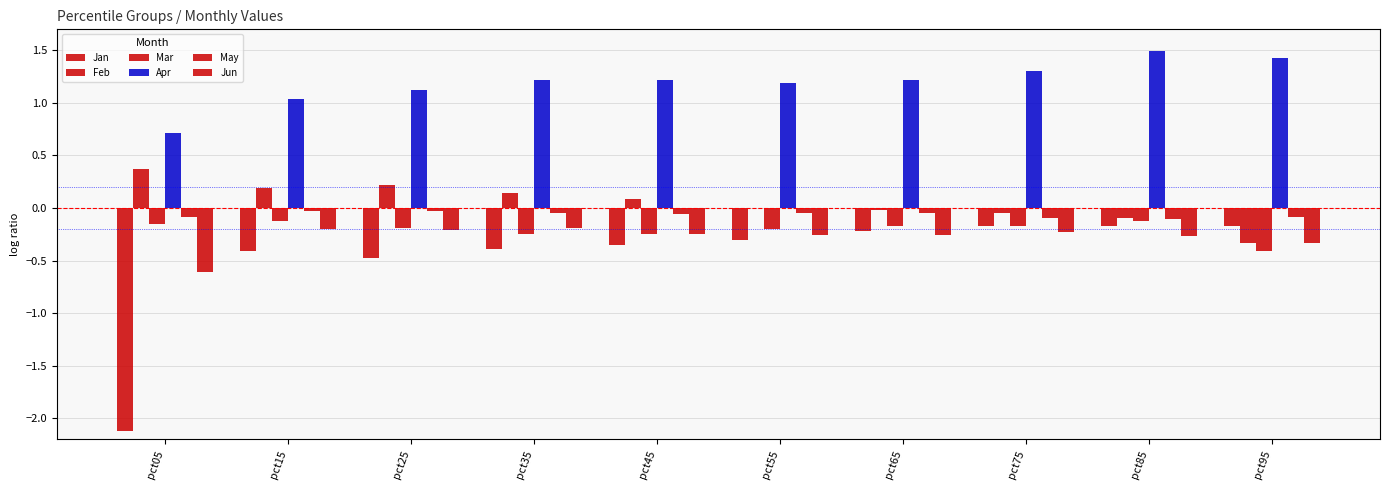

At which label is Feb closest to 0?

pct55